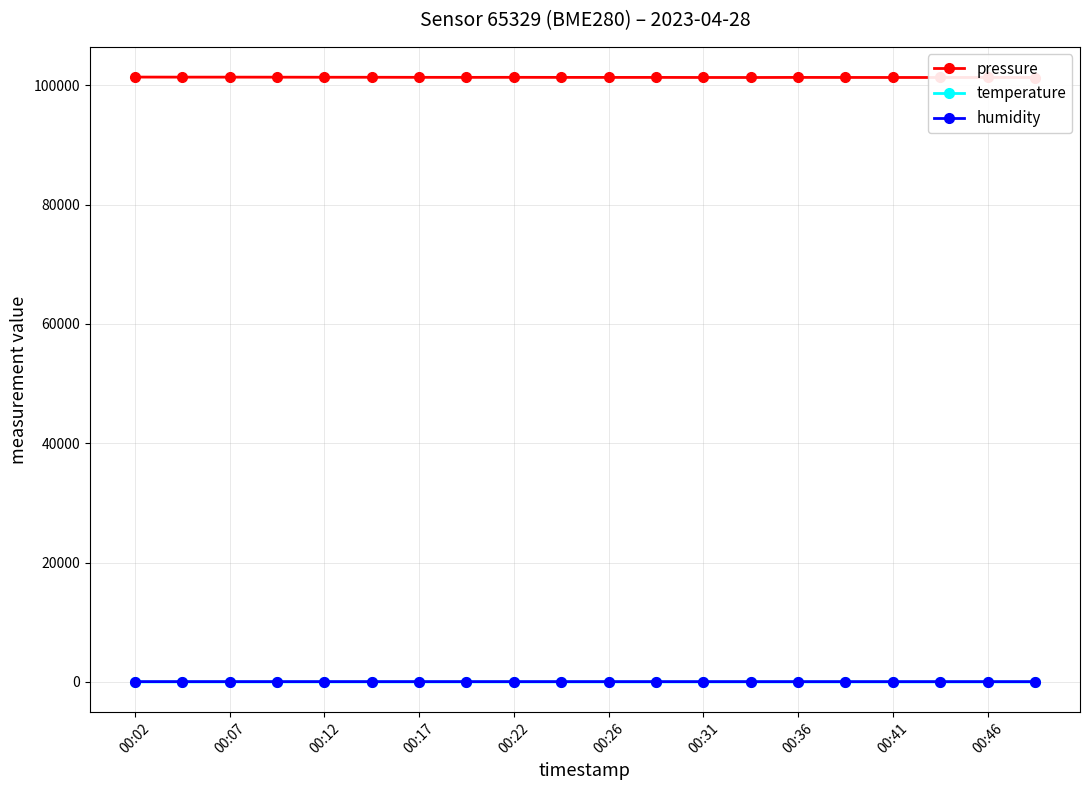

At which label does humidity first exceed 60?

00:02